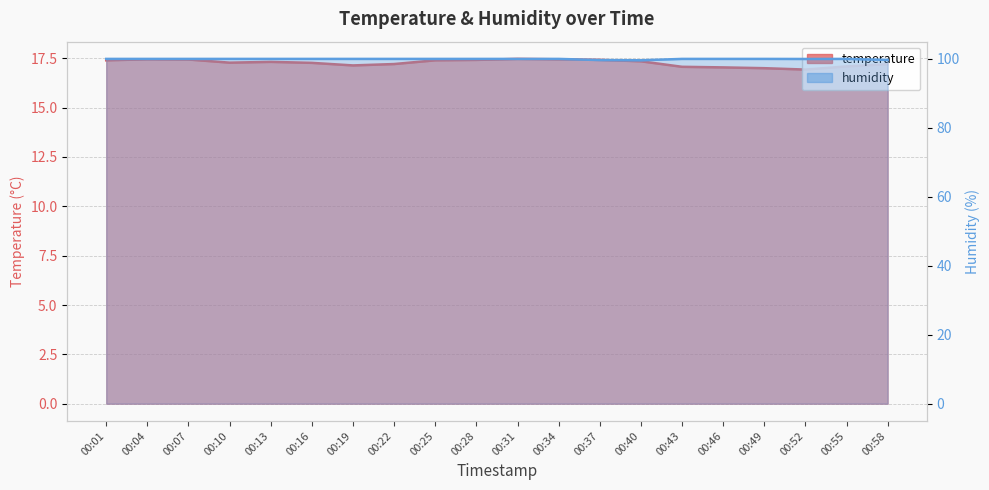

Which has a higher value, 00:52 or 00:10?

00:10